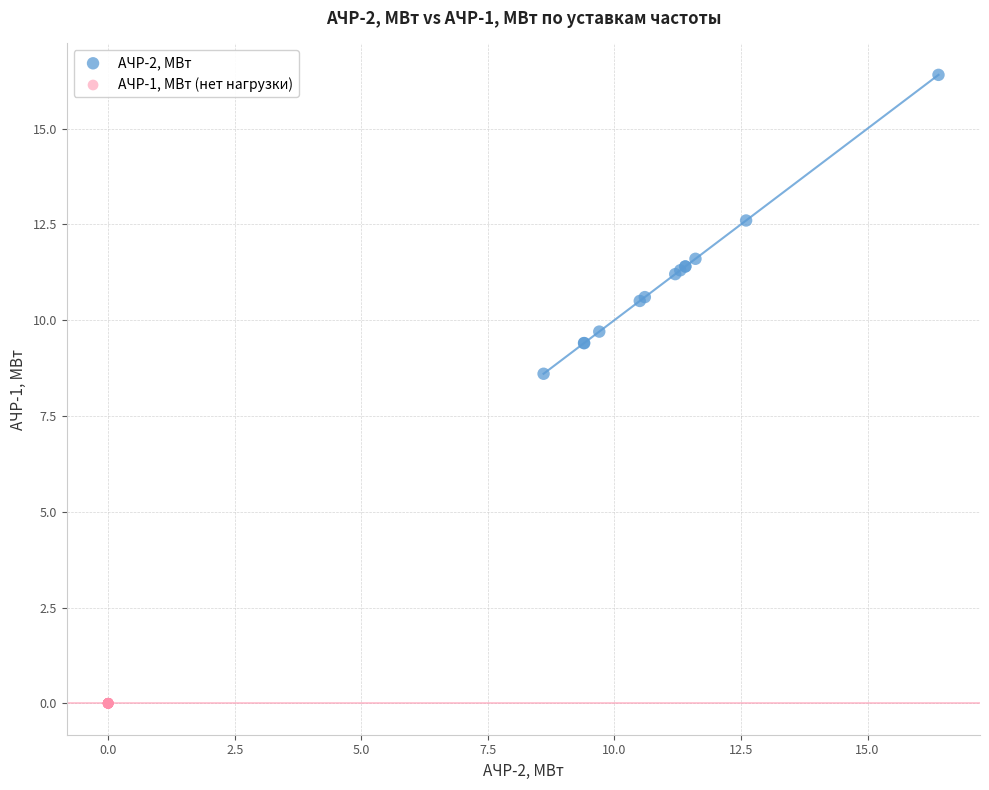

Which series reaches the minimum Y coordinate?

АЧР-1, МВт (нет нагрузки)